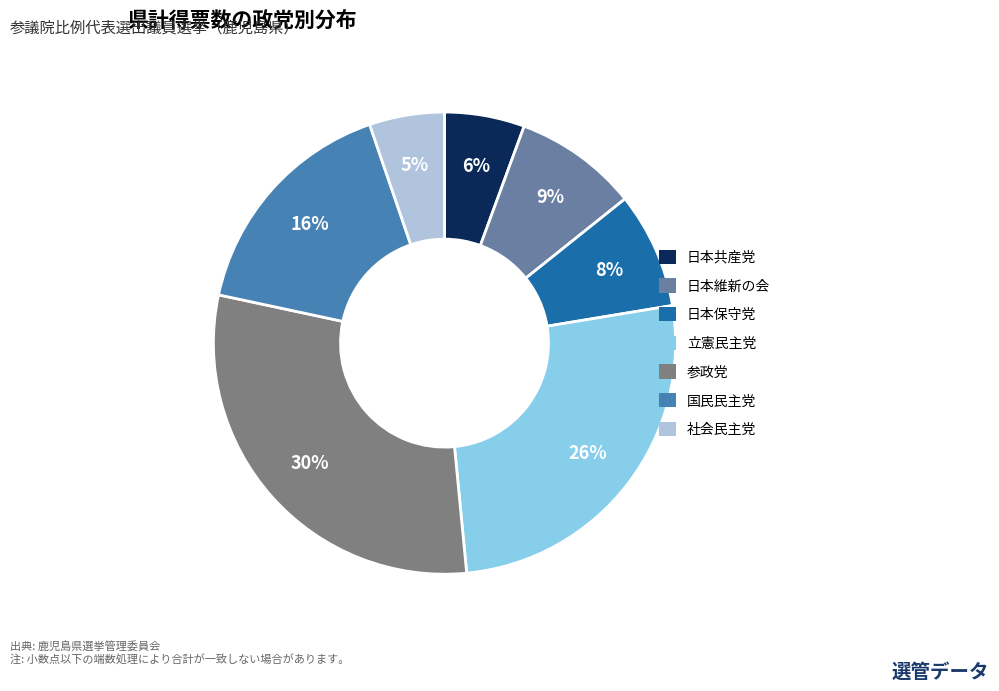

To the nearest percent, what percentage of the pie is 日本保守党?

8%